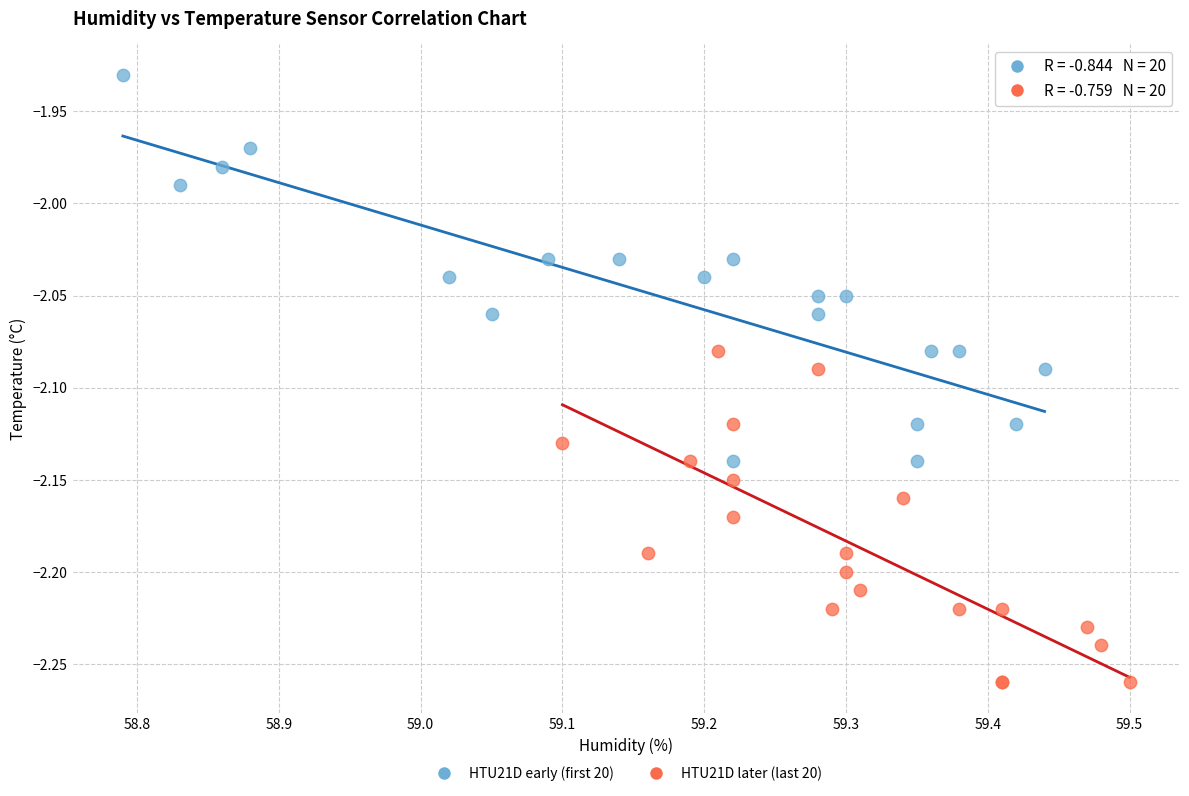

Which series contains the lowest Y value?

HTU21D later (last 20)